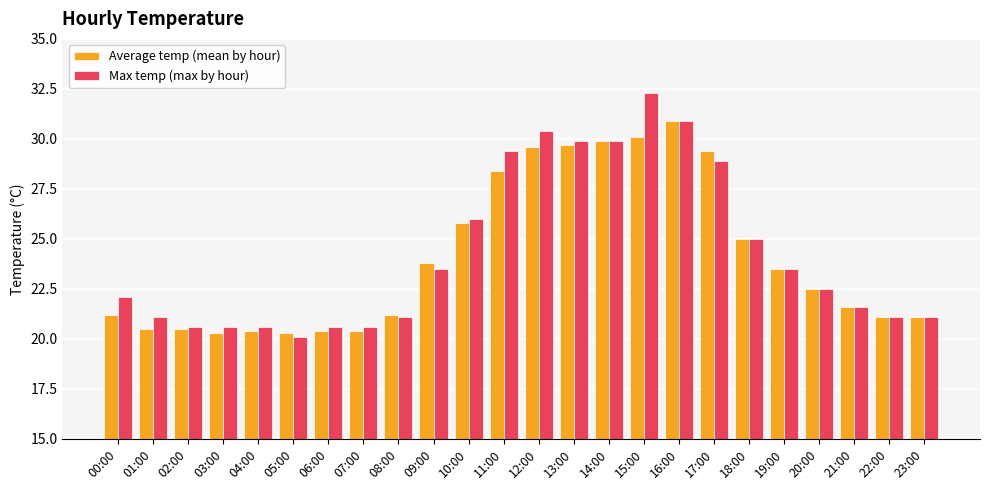

The Average temp (mean by hour) series shows 30.7 at 20:00. True or false?

False